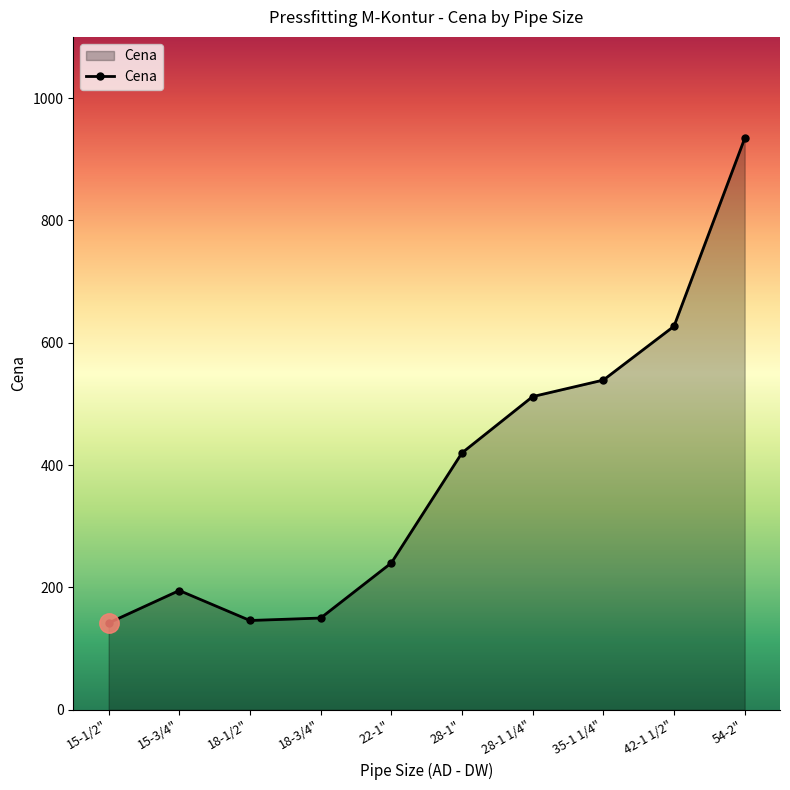

The value at 22-1" is 240. True or false?

True